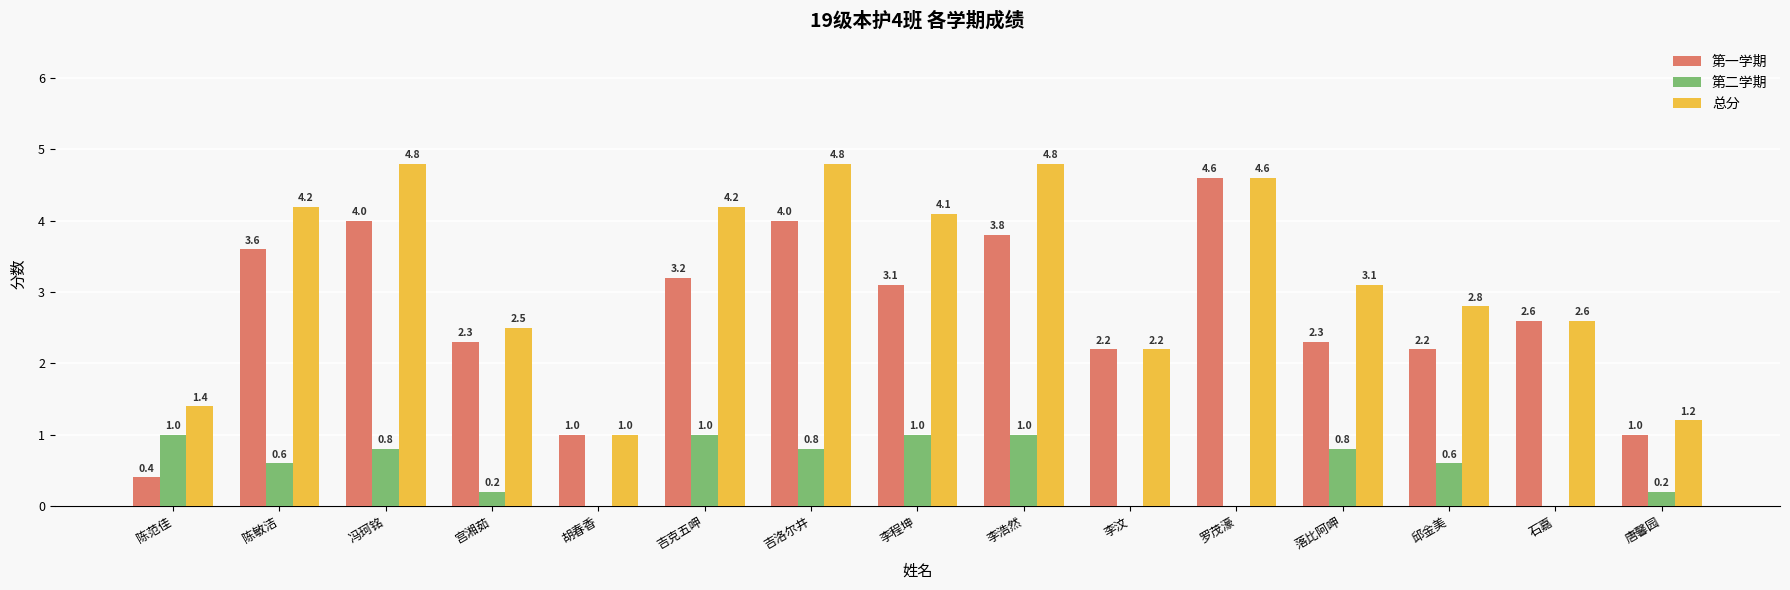

The value of 总分 at 陈敏洁 is 4.2. True or false?

True